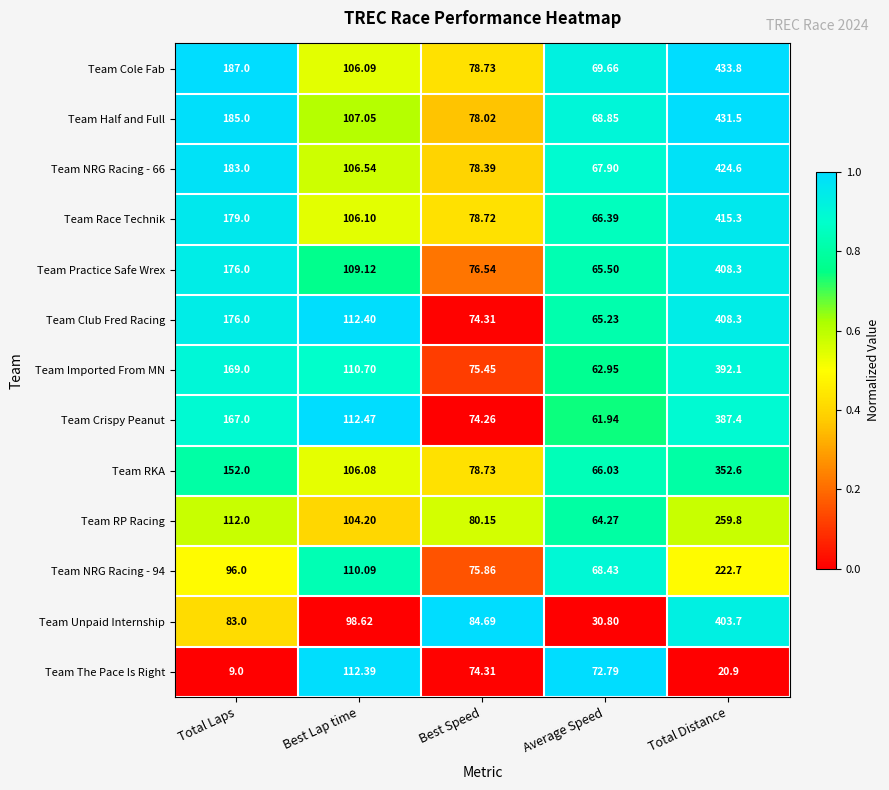

Rank the series at Average Speed from lowest to highest value.

Team Unpaid Internship, Team Crispy Peanut, Team Imported From MN, Team RP Racing, Team Club Fred Racing, Team Practice Safe Wrex, Team RKA, Team Race Technik, Team NRG Racing - 66, Team NRG Racing - 94, Team Half and Full, Team Cole Fab, Team The Pace Is Right